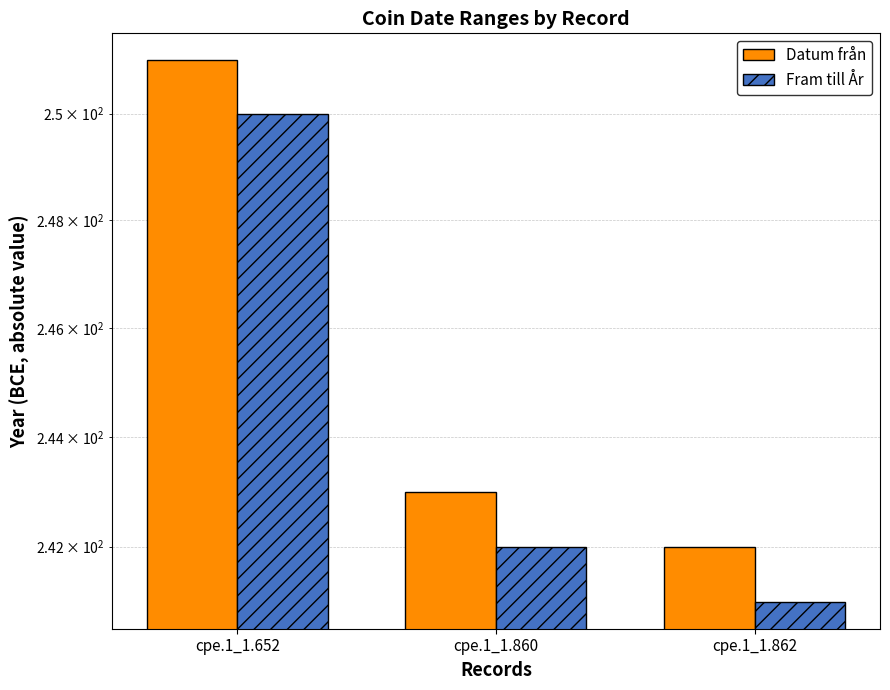

What value does the Datum från series have at cpe.1_1.652?

251